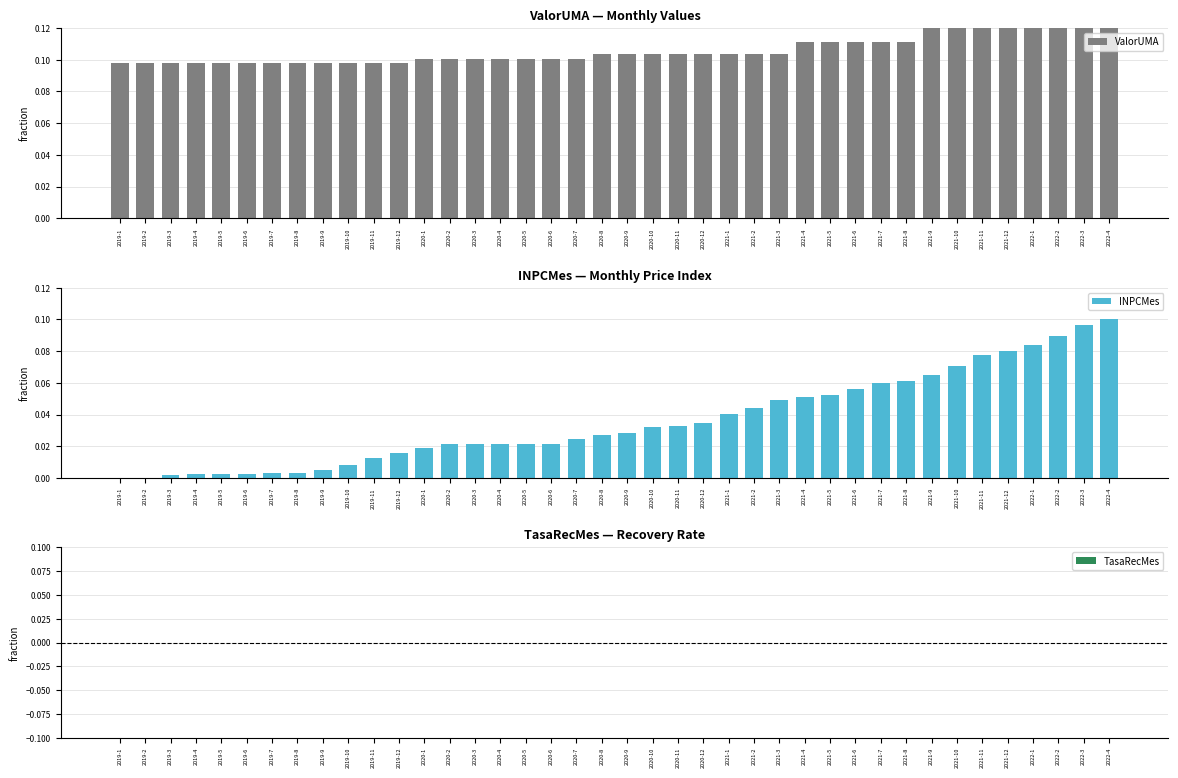

Does the chart contain any negative values?

No